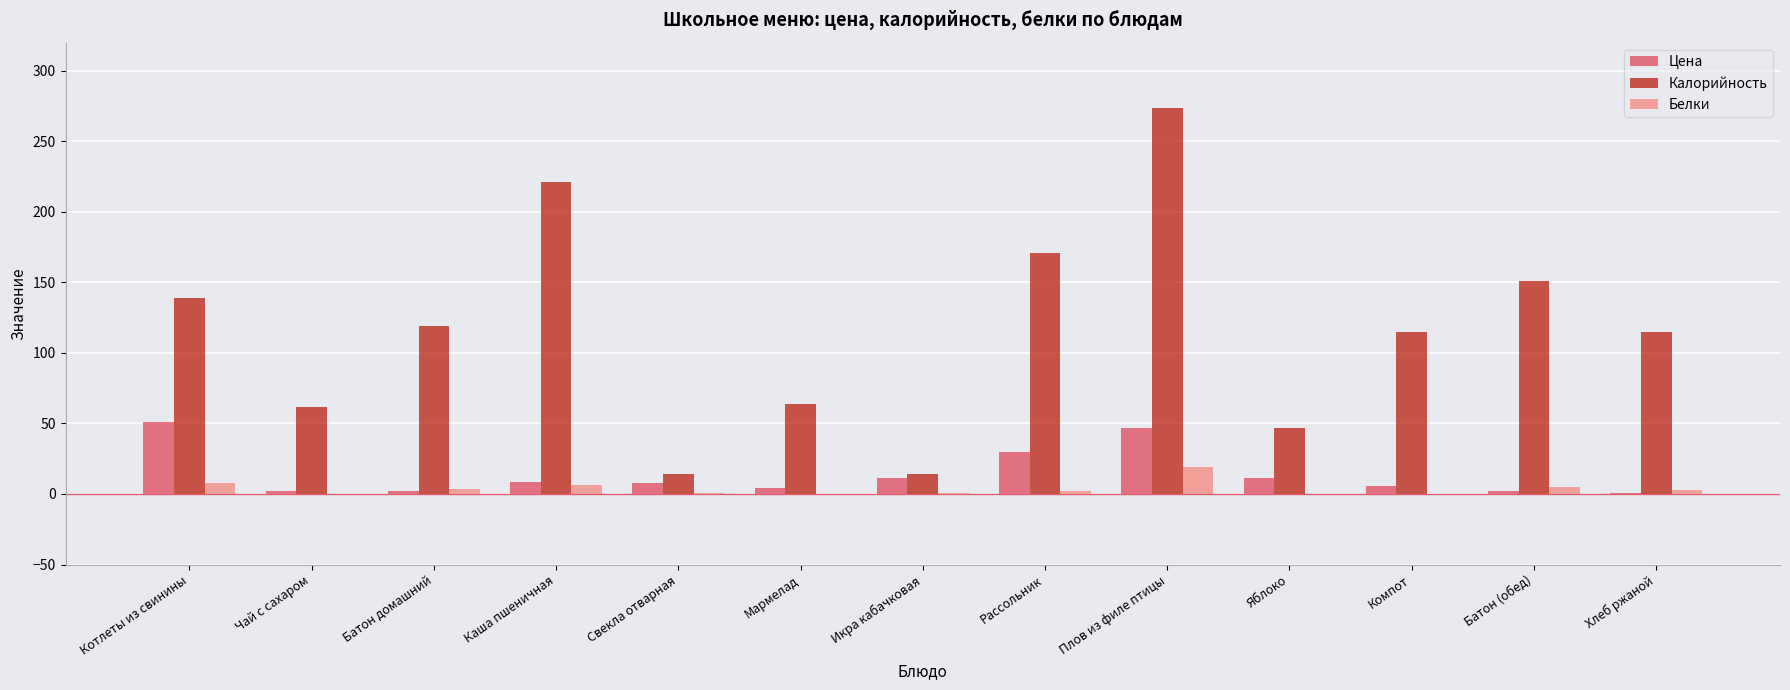

Between Икра кабачковая and Рассольник, which series saw the biggest shift?

Калорийность